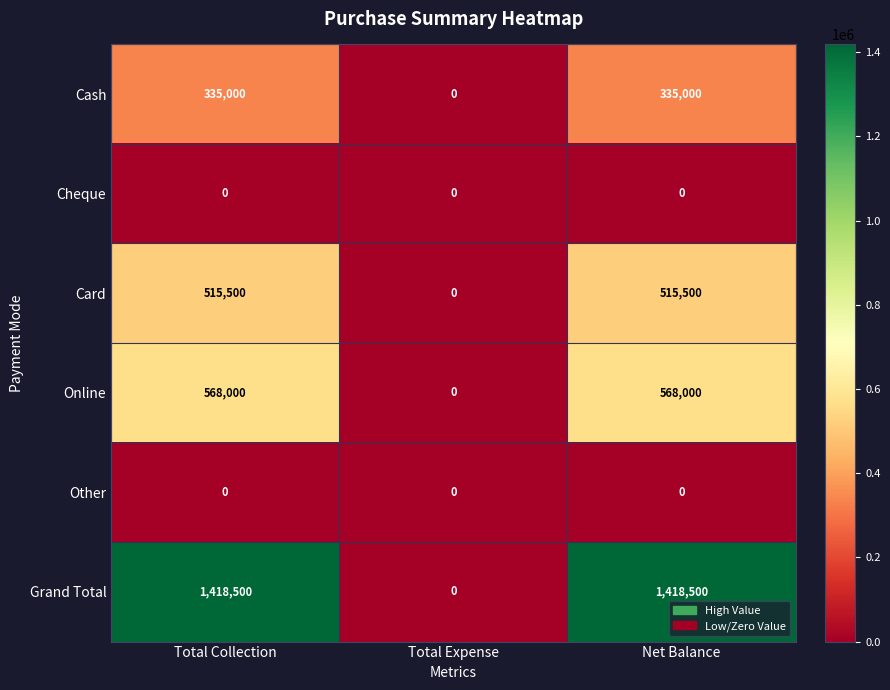

Between Total Expense and Net Balance, which series saw the biggest shift?

Grand Total